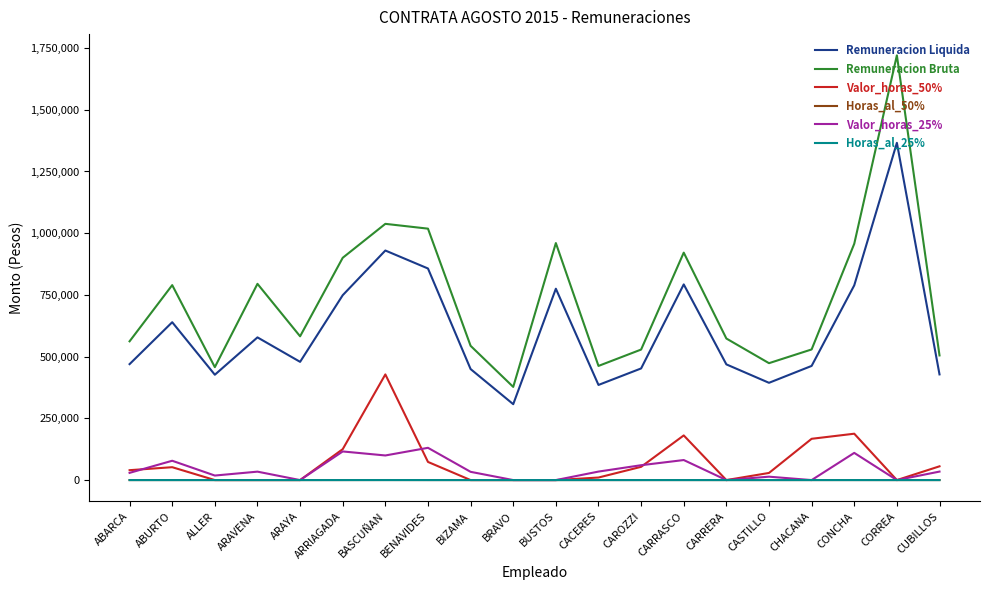

At which category is the sum across all series the highest?

CORREA